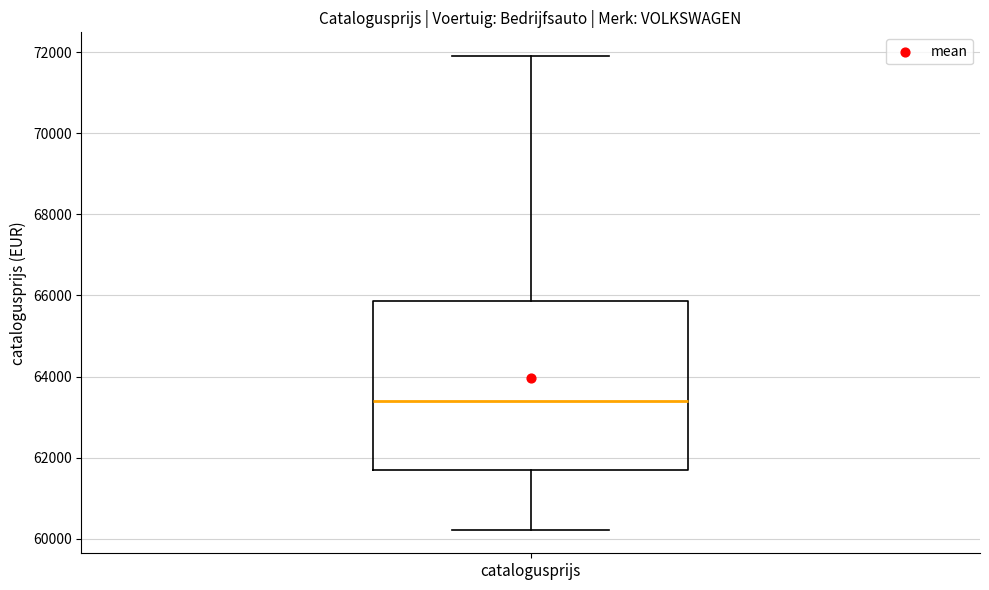

Where does the lower whisker of the box for catalogusprijs end on the y-axis? The values are not printed on the chart, so give them approximately, as read against the axis.

60200